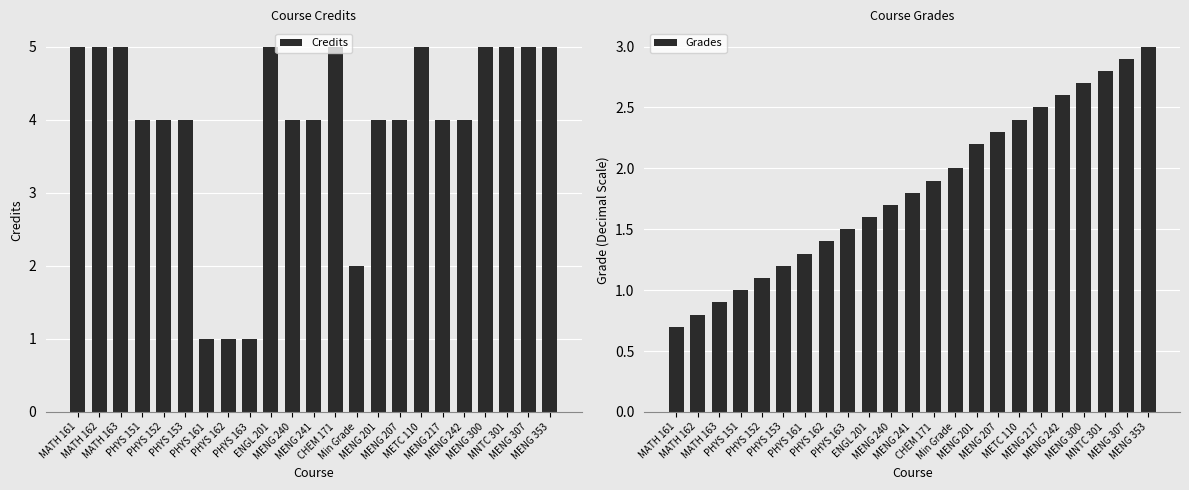

What is the difference between the highest and lowest values at PHYS 161?

0.3